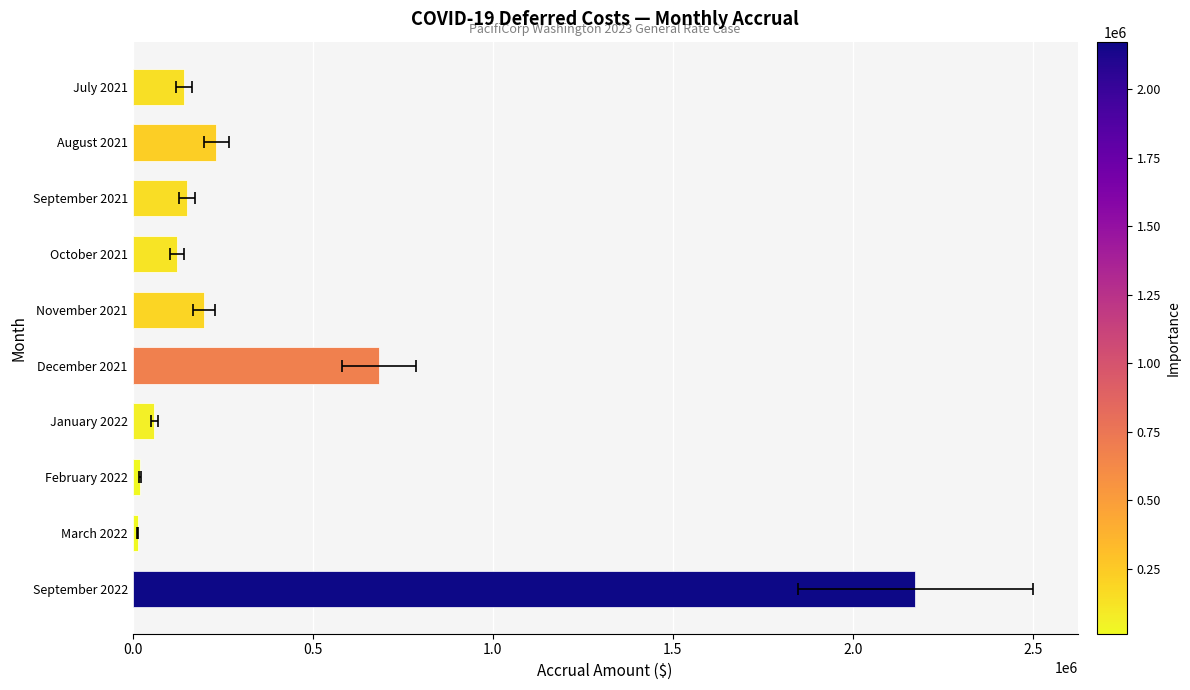

What is the minimum value shown in the chart?

13443.0